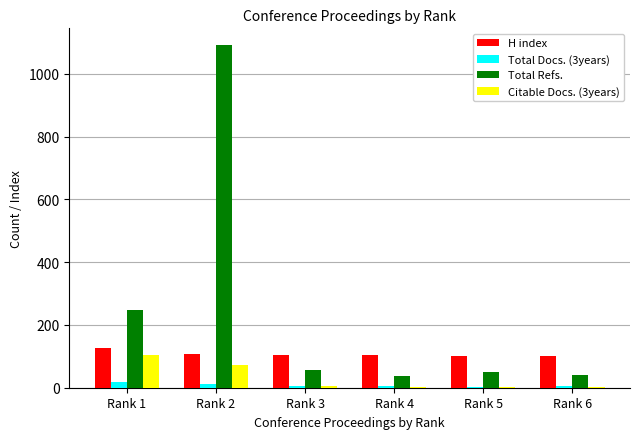

At which label is Total Refs. closest to 564?

Rank 1